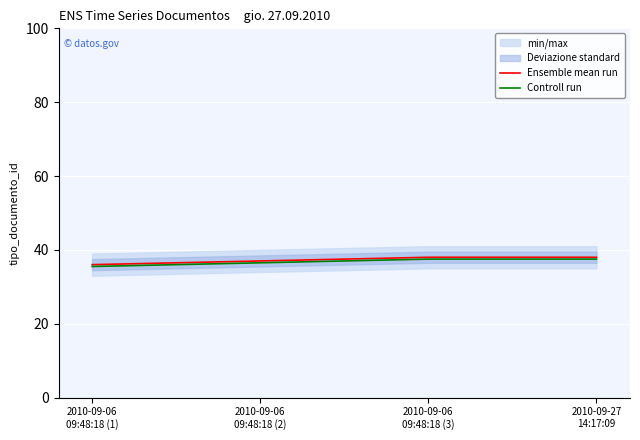

How many lines are shown in the chart?

2